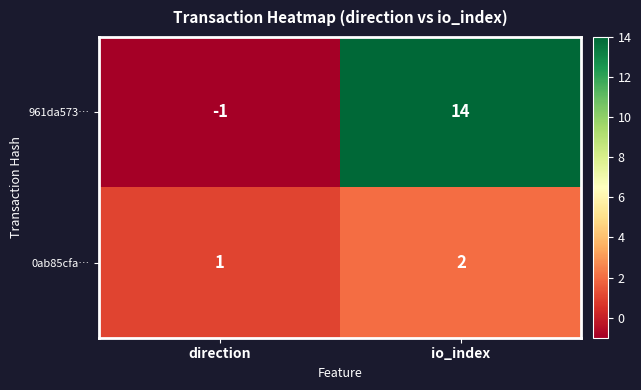

True or false: 961da573… has a value of -1 at direction.

True